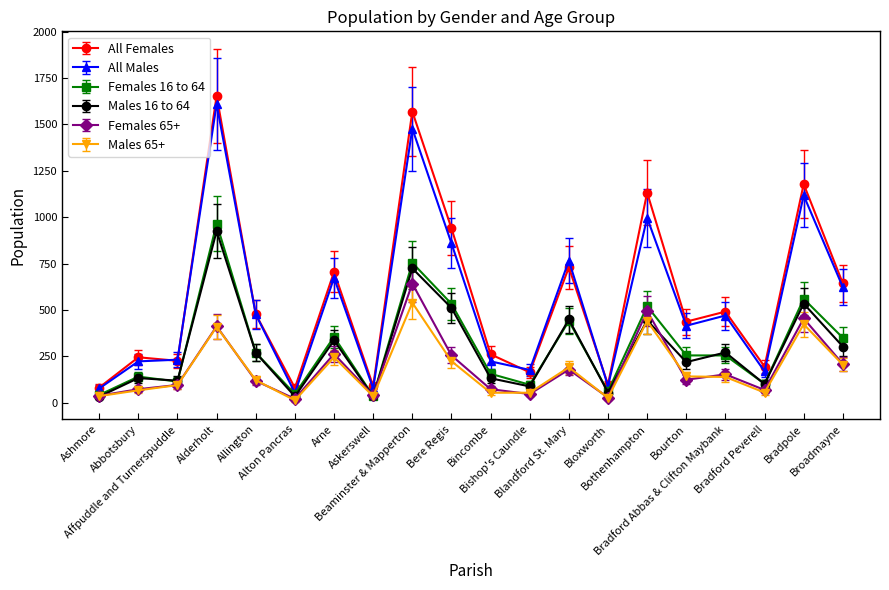

In All Females, how many points are lower than both neighbors (excluding endpoints)?

7